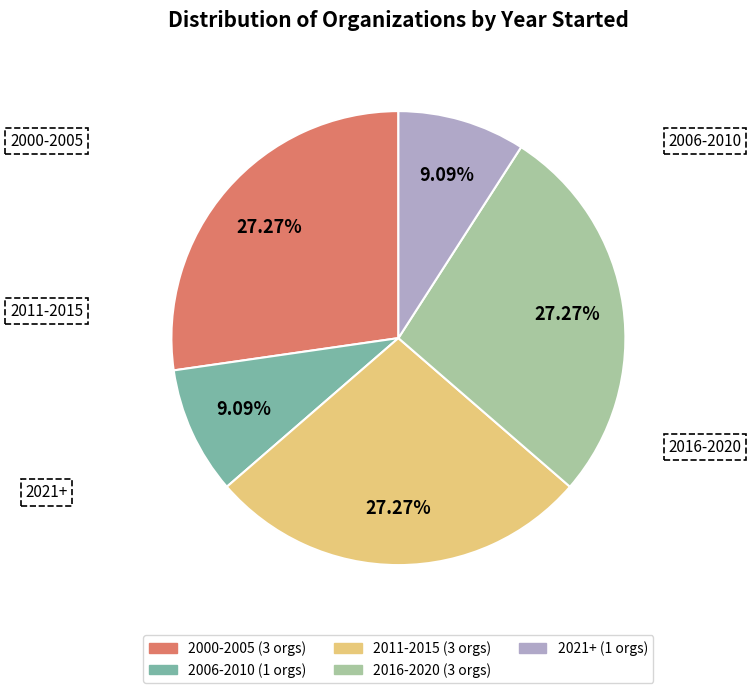

Does any single category account for the majority?

No